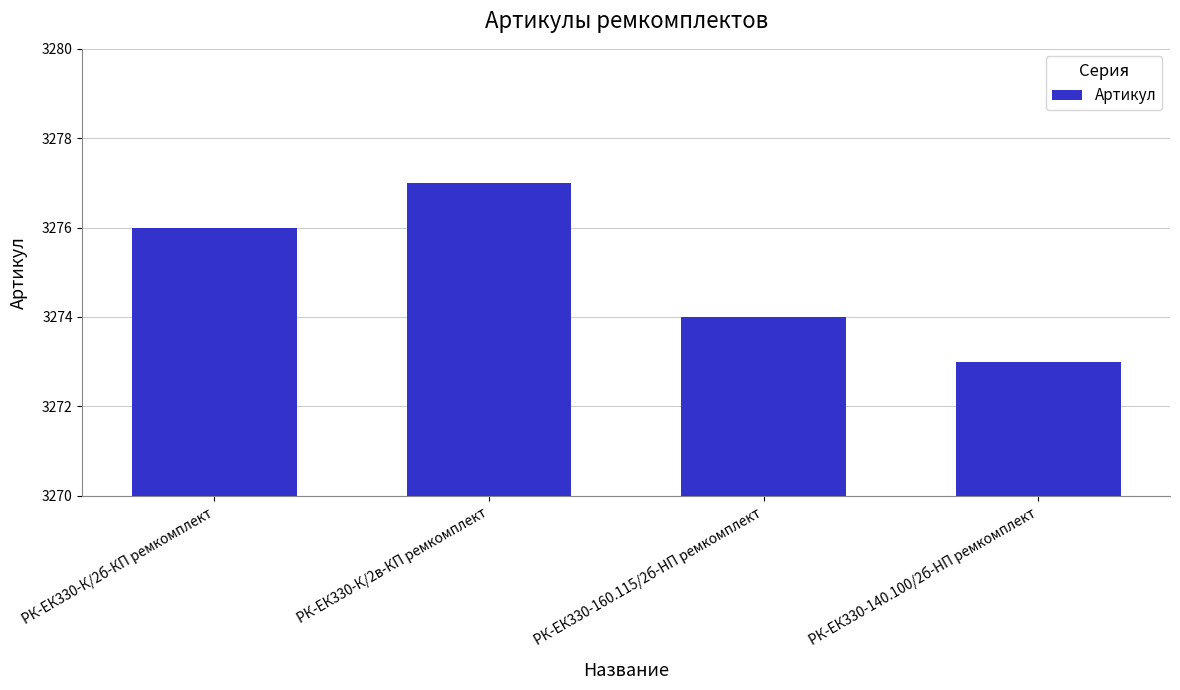

Are the bars horizontal?

No